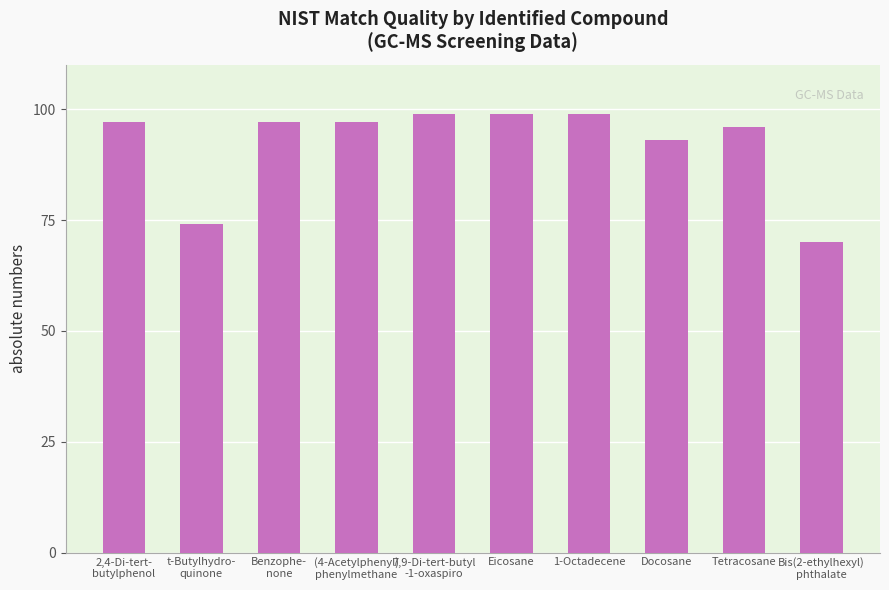

What is the change in value from 2,4-Di-tert-
butylphenol to t-Butylhydro-
quinone?

-23